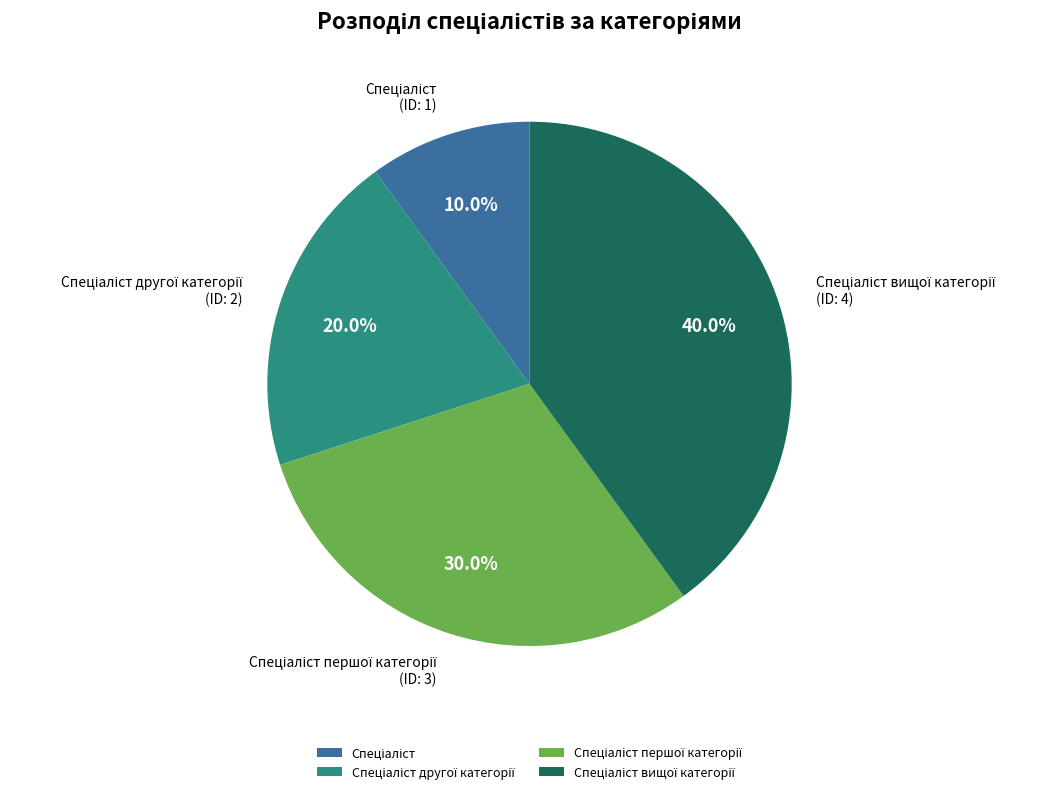

Is there any slice that represents more than half of the pie?

No